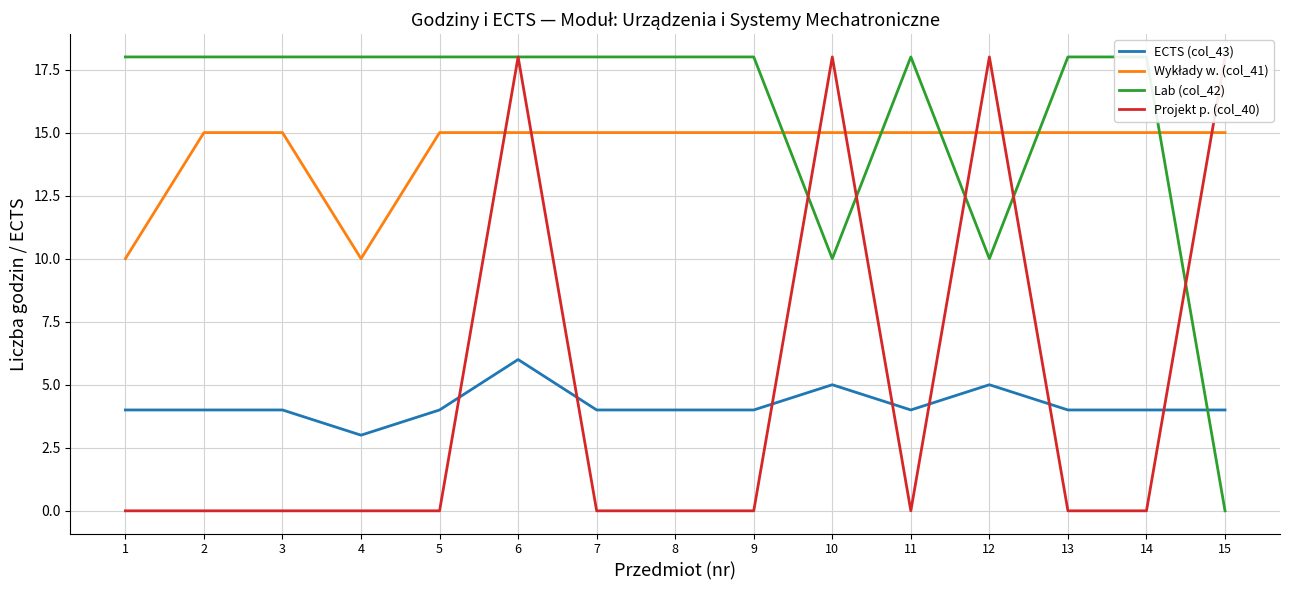

At which label is Projekt p. (col_40) closest to 9?

1